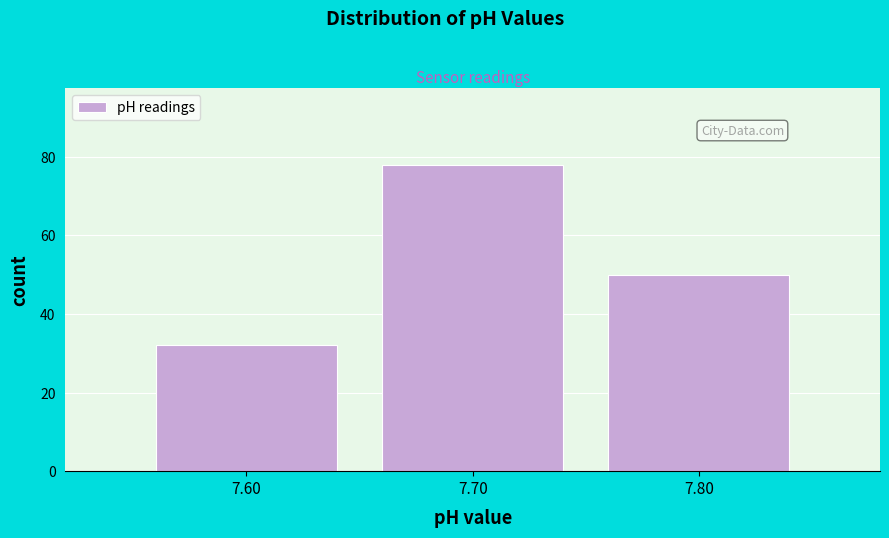

Reading right to left, transcribe all the data shown in this chart.

50	78	32